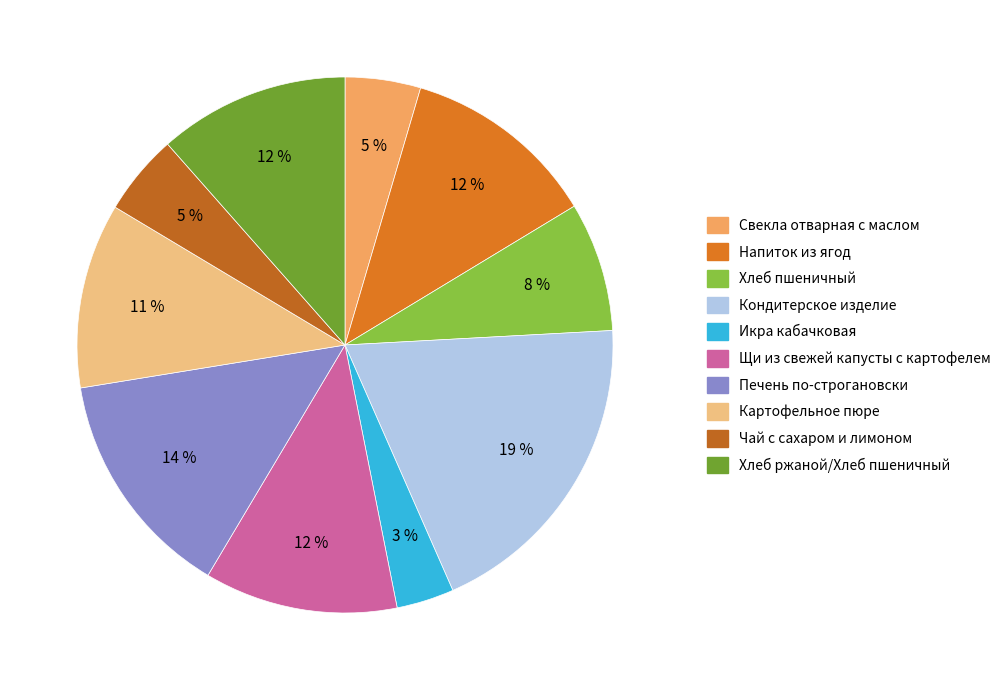

The Чай с сахаром и лимоном slice represents 5% of the pie. True or false?

True